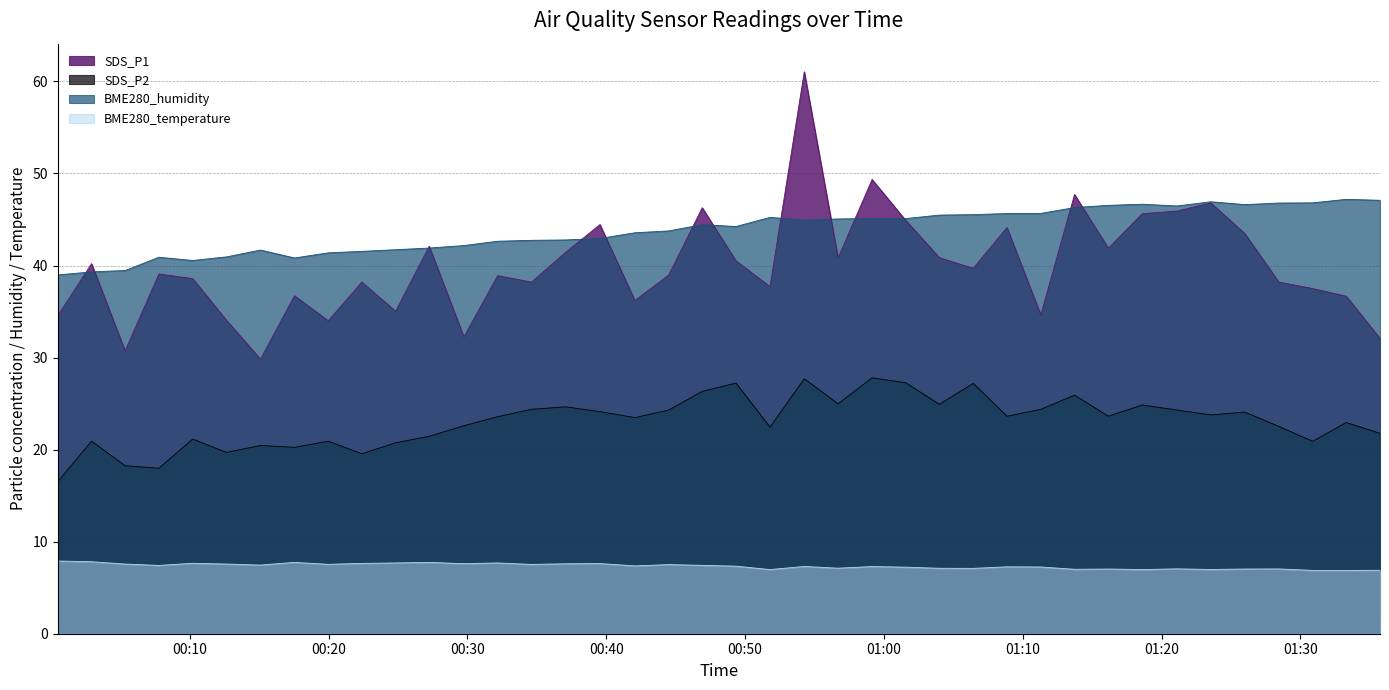

Which category has the lowest value in the BME280_temperature series?

2022/03/24 01:30:53